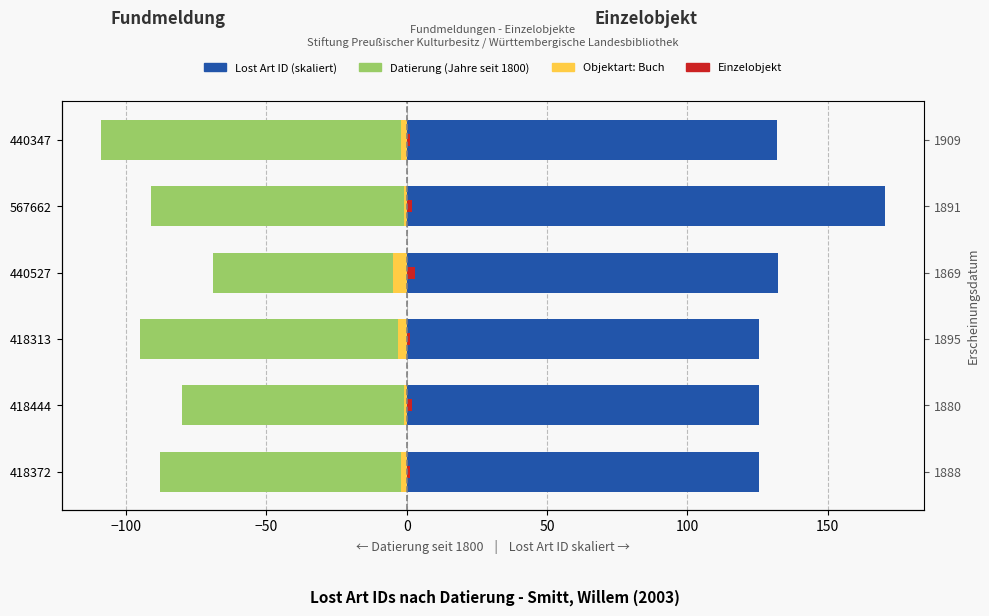

What value does the Objektart: Buch series have at 440347?

-2.0